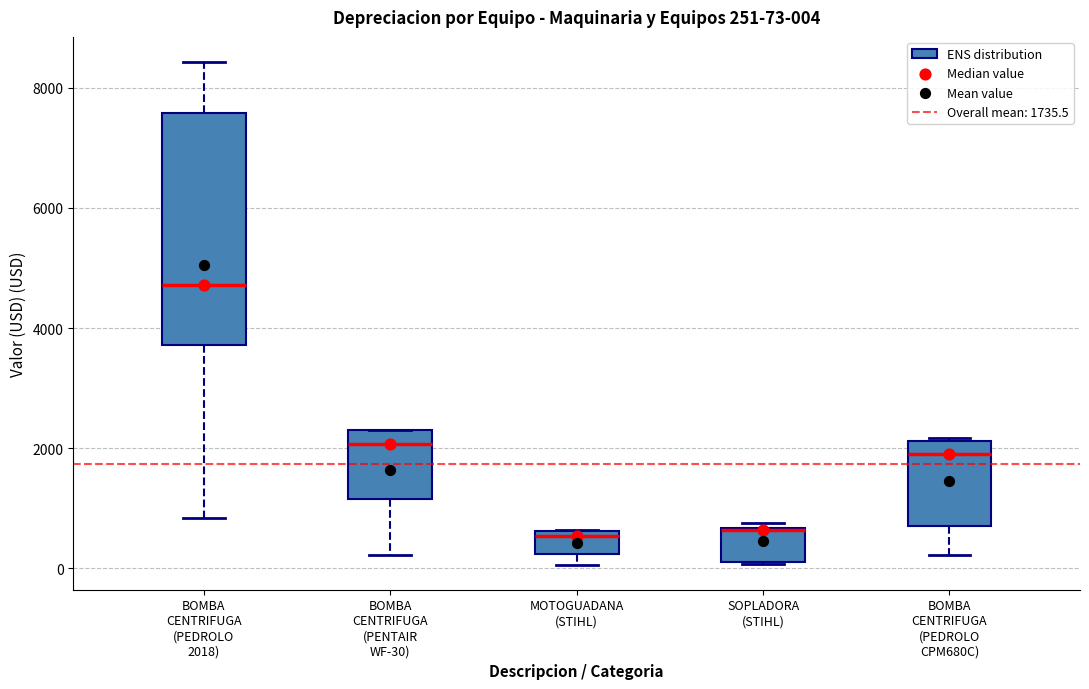

Comparing the boxes themselves (not the whiskers), which one is the tallest?

BOMBA CENTRIFUGA (PEDROLO 2018)